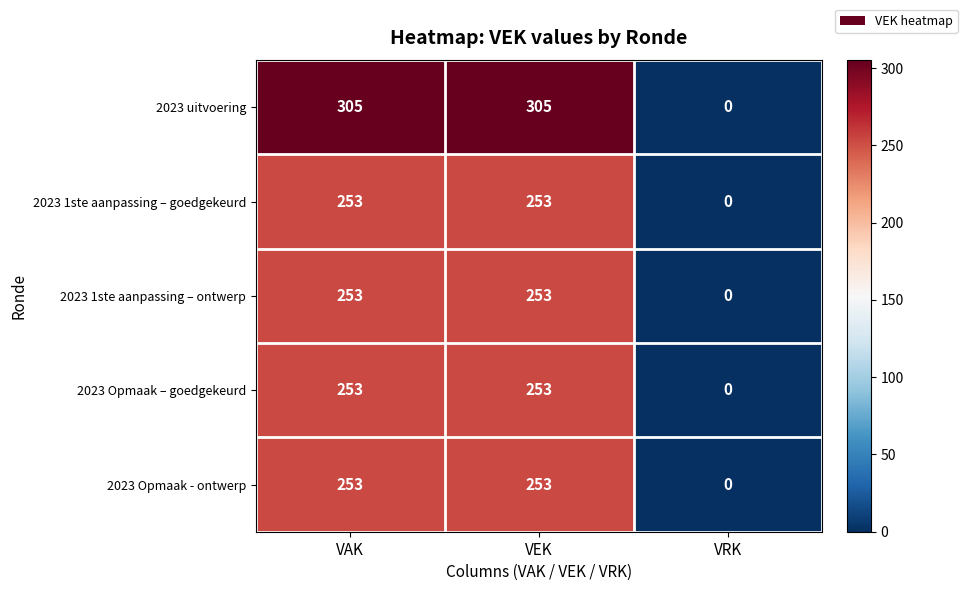

The value of 2023 1ste aanpassing – goedgekeurd at VEK is 98. True or false?

False